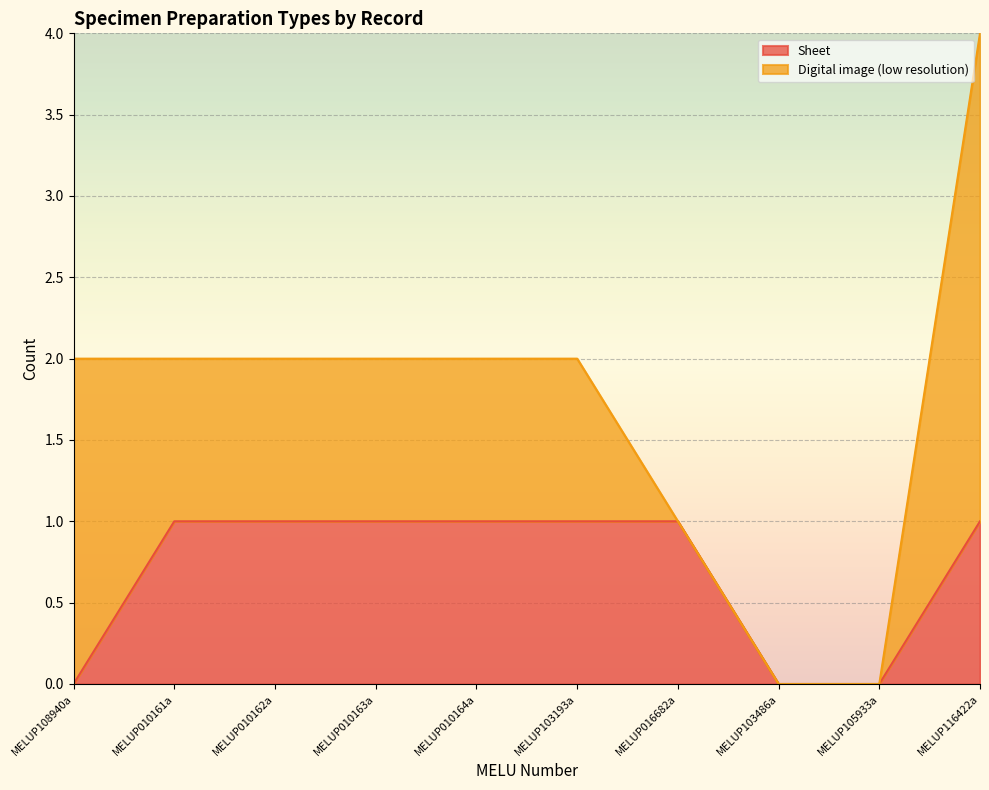

Which label corresponds to the smallest value in the chart?

MELUP108940a